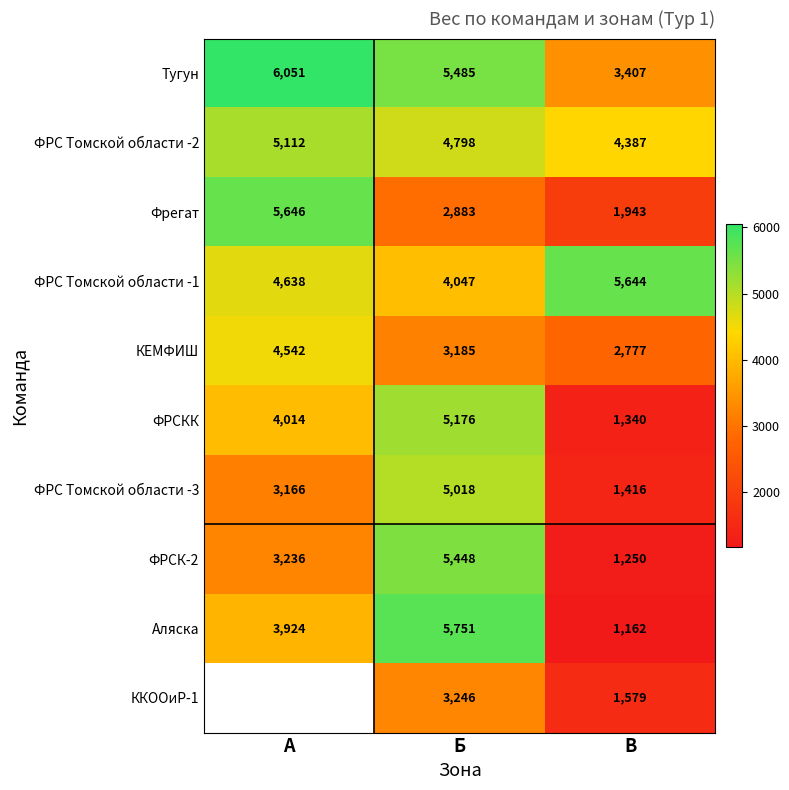

What is the total value across all series at Б?

45037